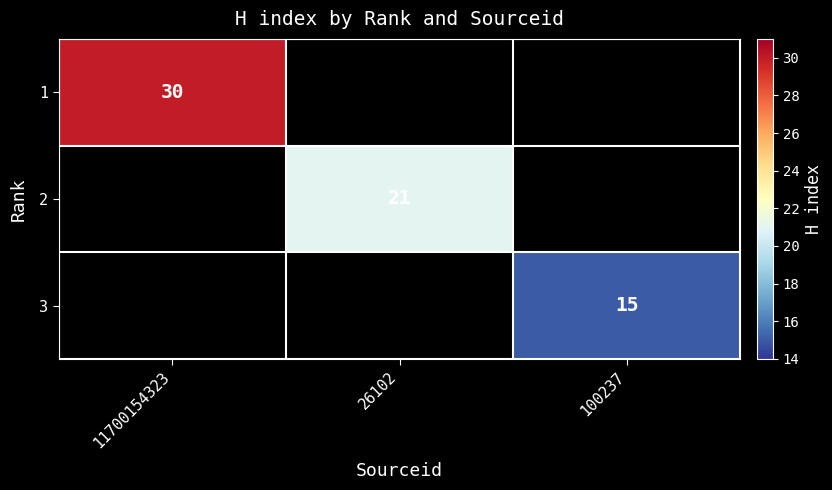

What is the greatest value displayed?

30.0